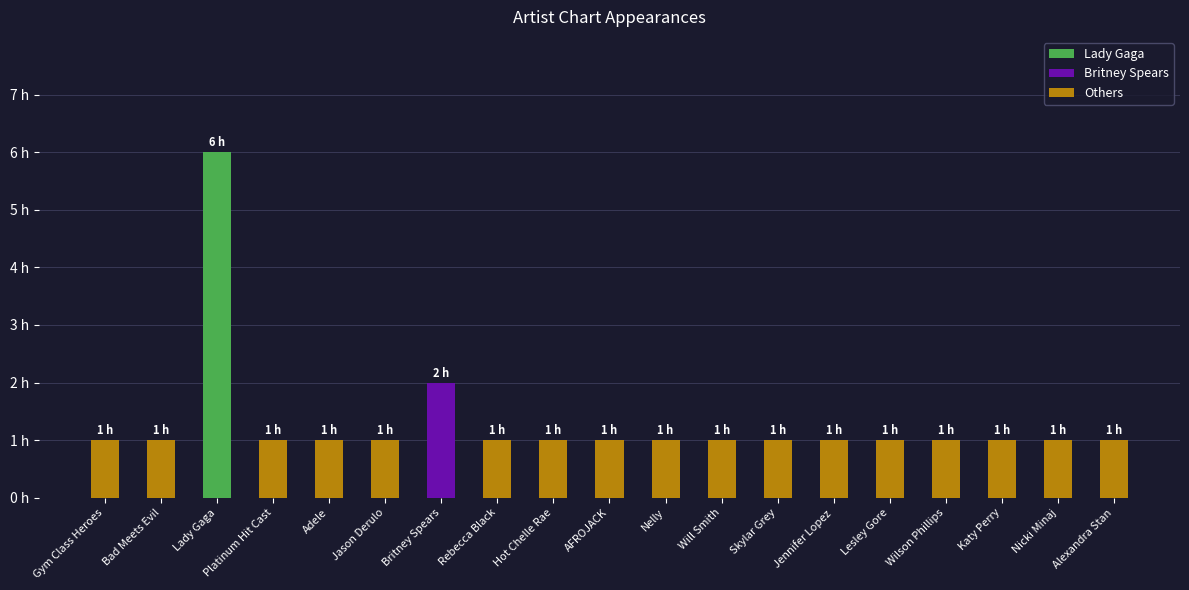

Reading left to right, list all the values displayed in this chart.

Gym Class Heroes=1	Bad Meets Evil=1	Lady Gaga=6	Platinum Hit Cast=1	Adele=1	Jason Derulo=1	Britney Spears=2	Rebecca Black=1	Hot Chelle Rae=1	AFROJACK=1	Nelly=1	Will Smith=1	Skylar Grey=1	Jennifer Lopez=1	Lesley Gore=1	Wilson Phillips=1	Katy Perry=1	Nicki Minaj=1	Alexandra Stan=1